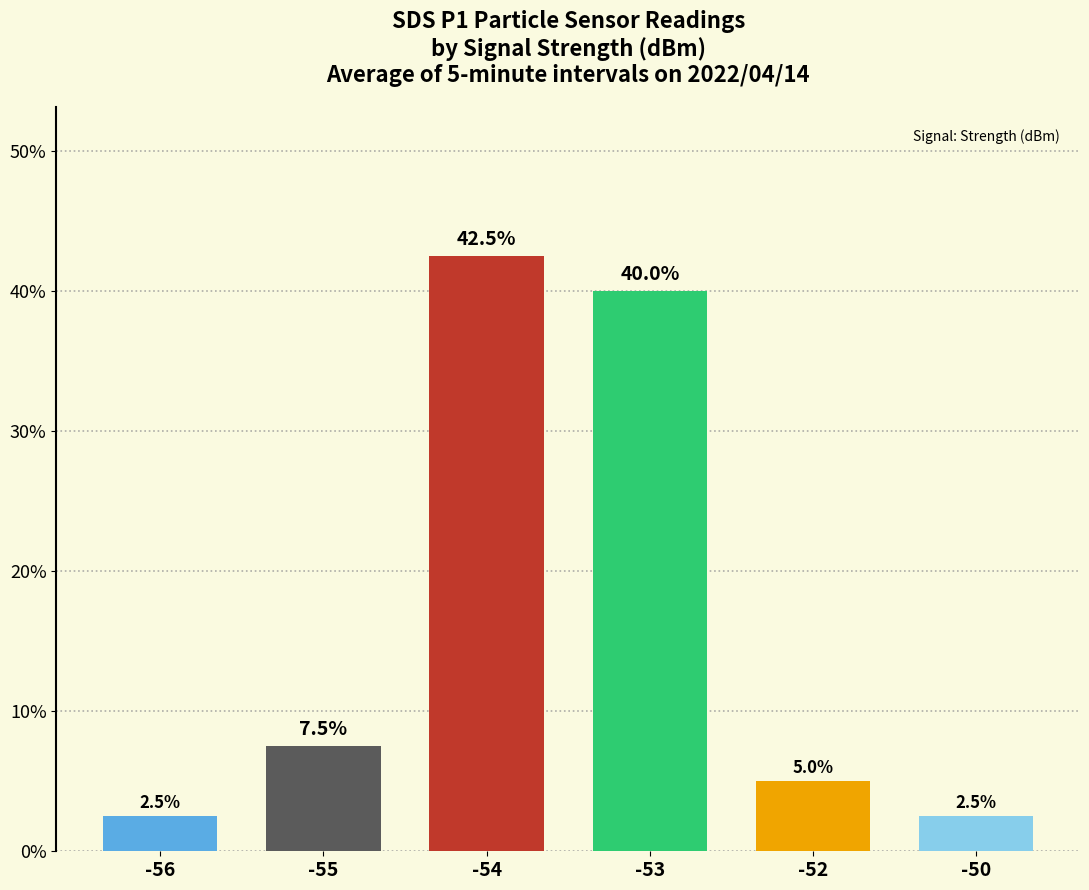

What is the maximum value shown in the chart?

42.5